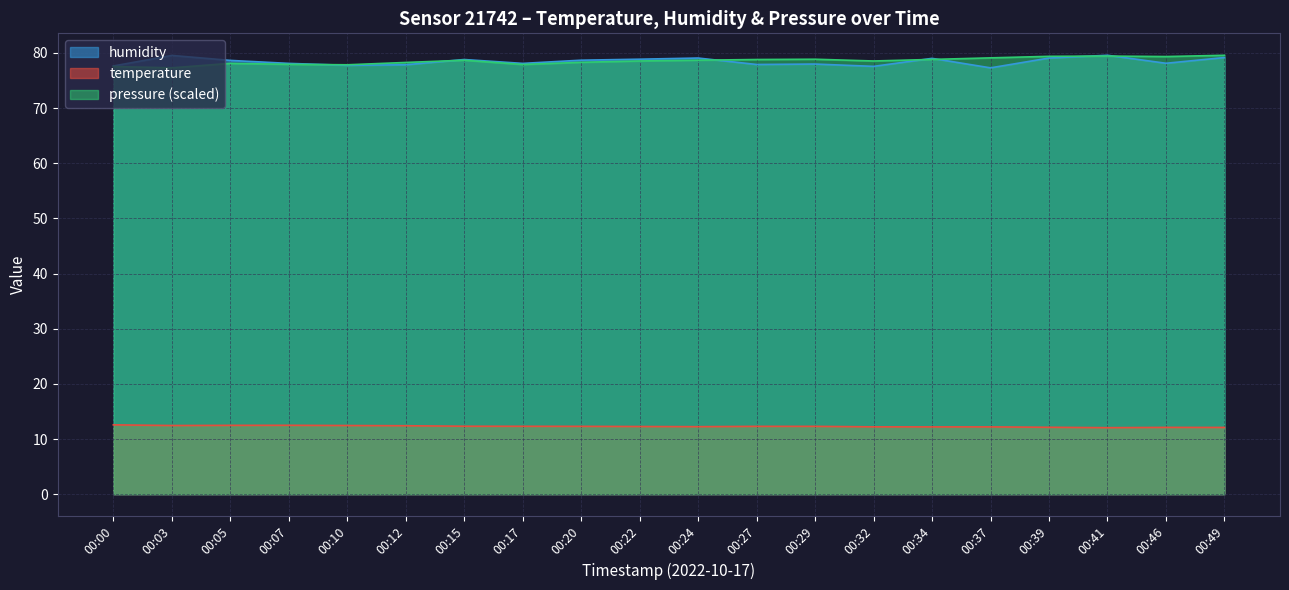

How many lines are shown in the chart?

3